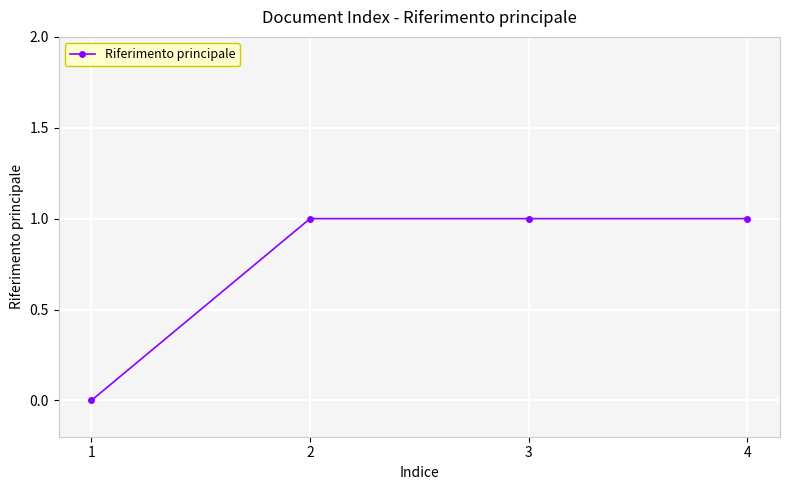

What is the change in value from 1 to 2?

+1